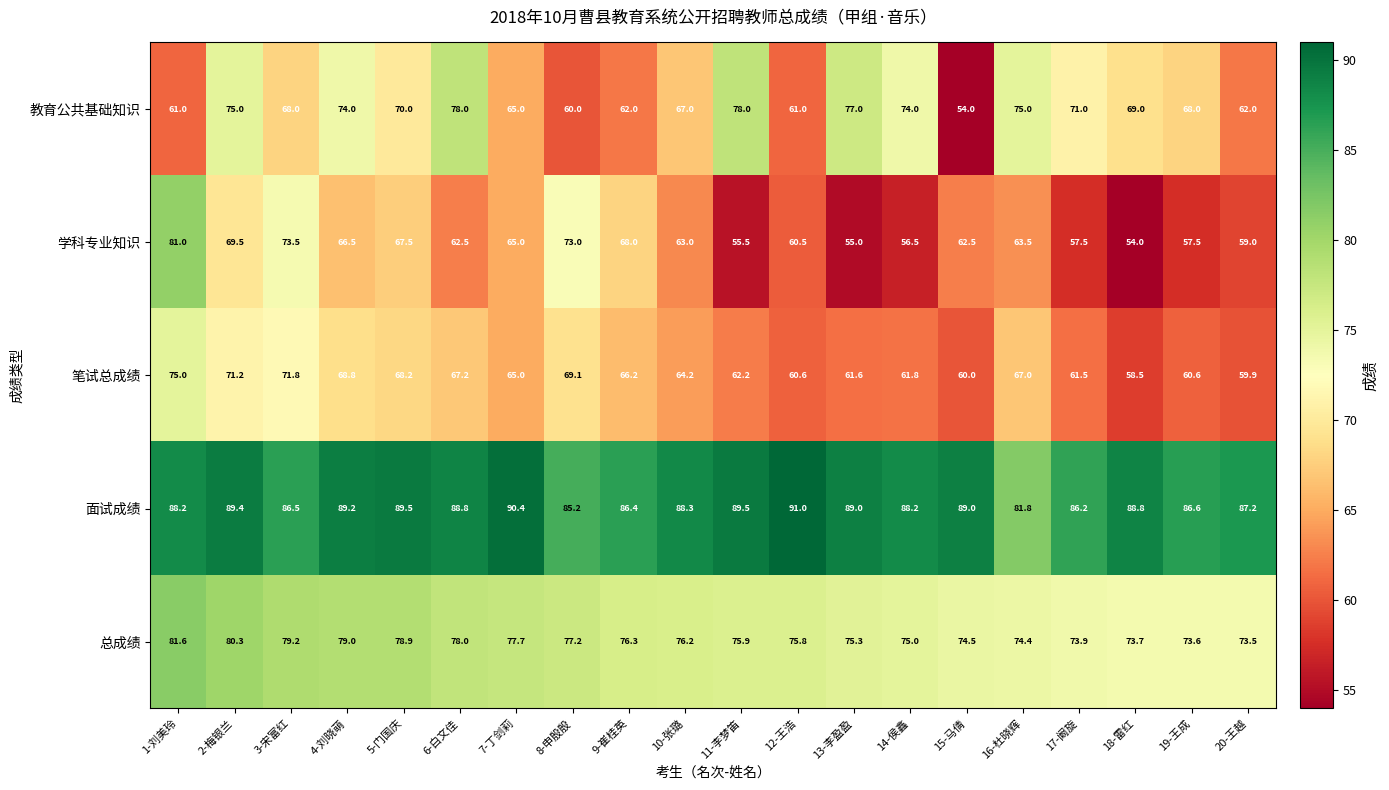

What is the spread (max minus min) of values at 14-侯鑫?

31.7